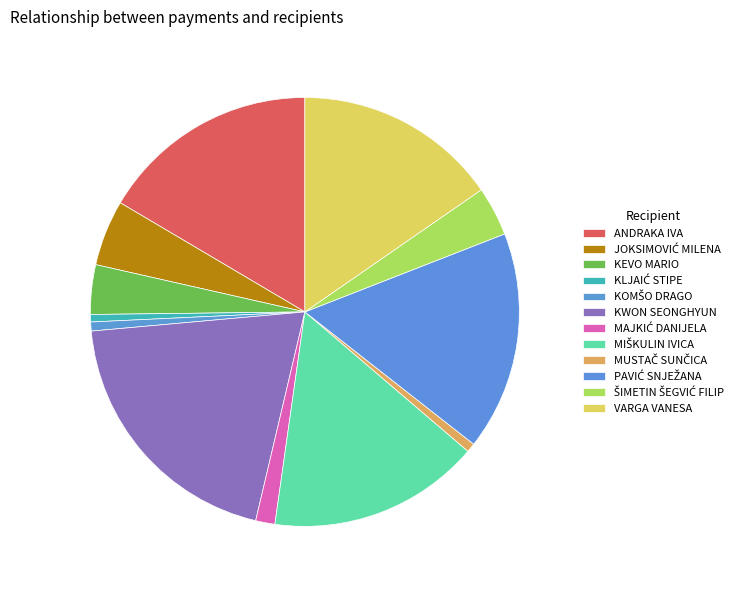

Count the number of slices in the pie.

12